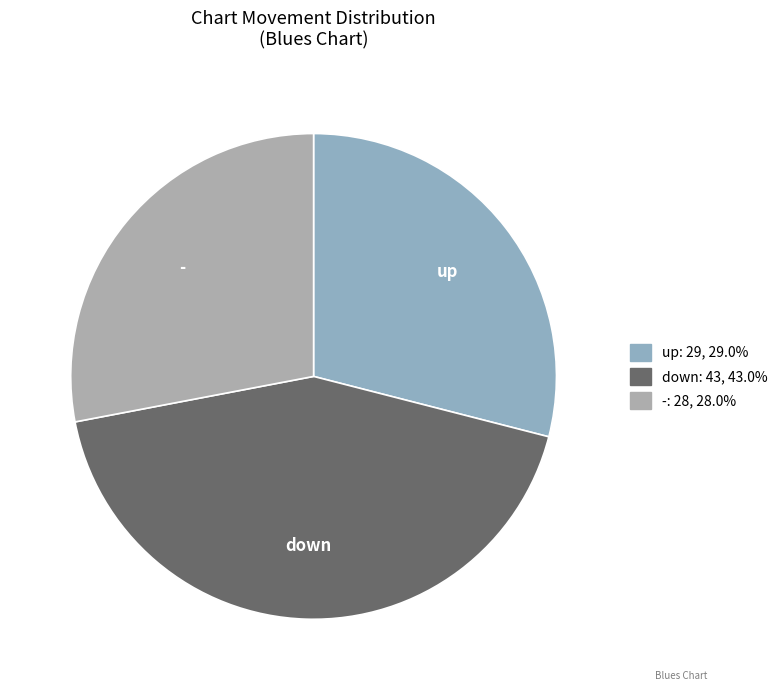

Do up and - together represent more than half of the pie?

Yes